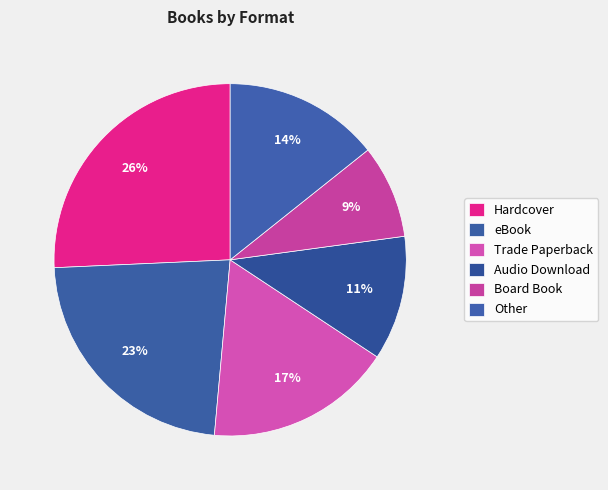

True or false: Hardcover accounts for 31% of the total.

False